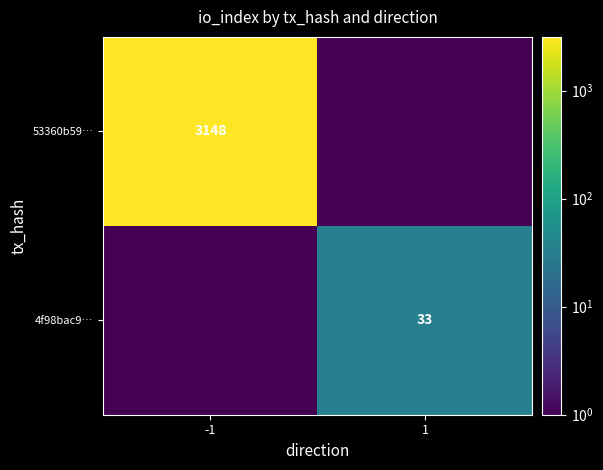

Is it true that 53360b59… equals 2184.4 at -1?

False